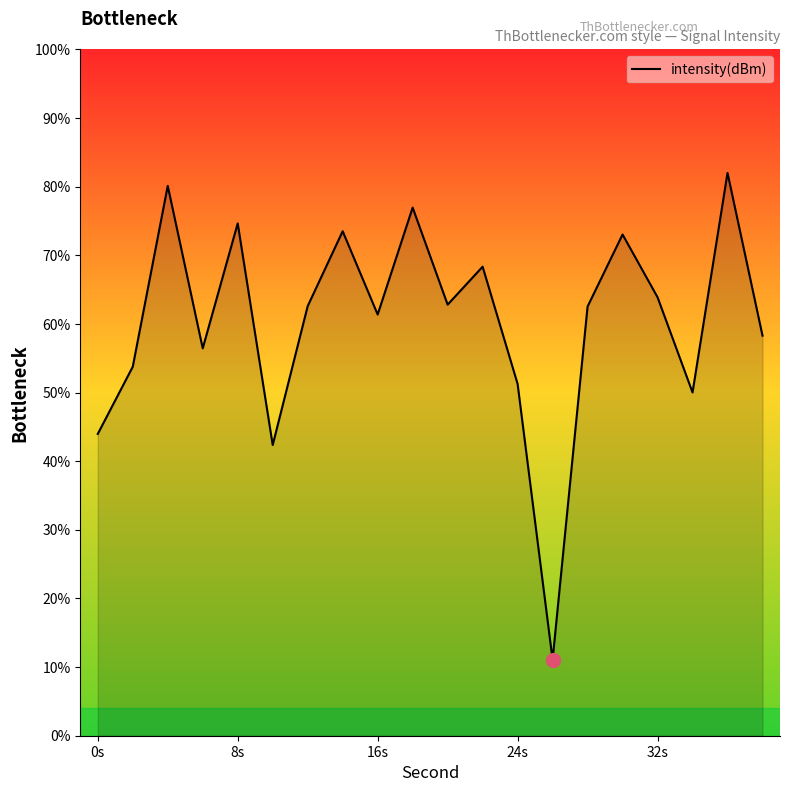

What is the greatest value displayed?

82.0